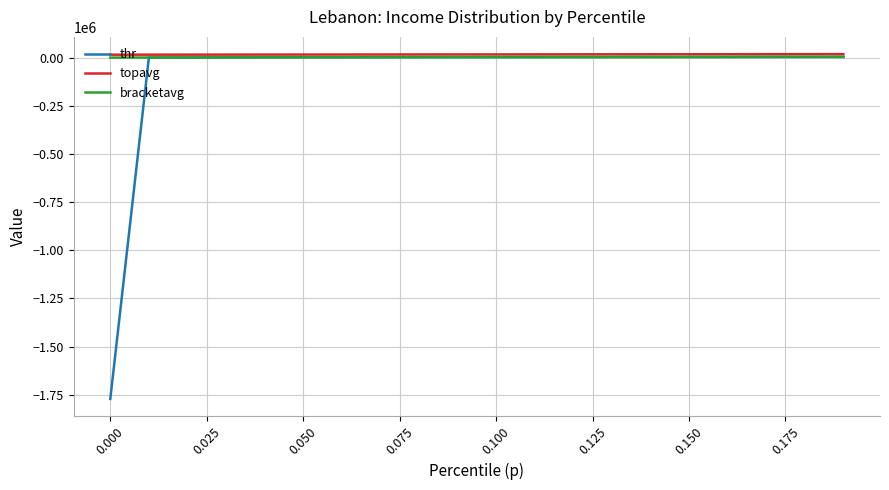

What is the lowest value of the thr series?

-1771056.6